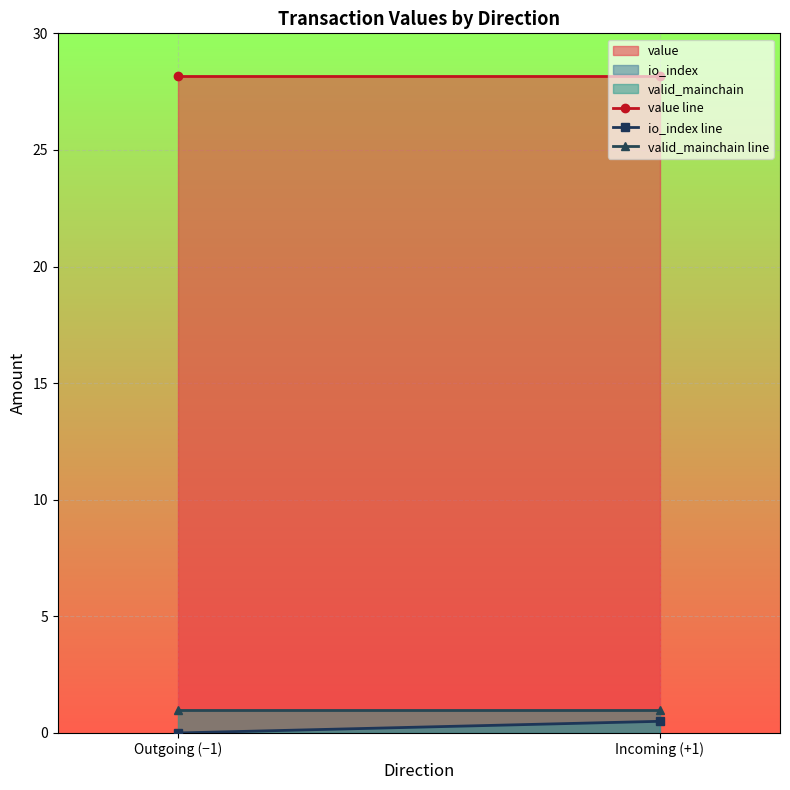

What is the sum of all value values?

56.4